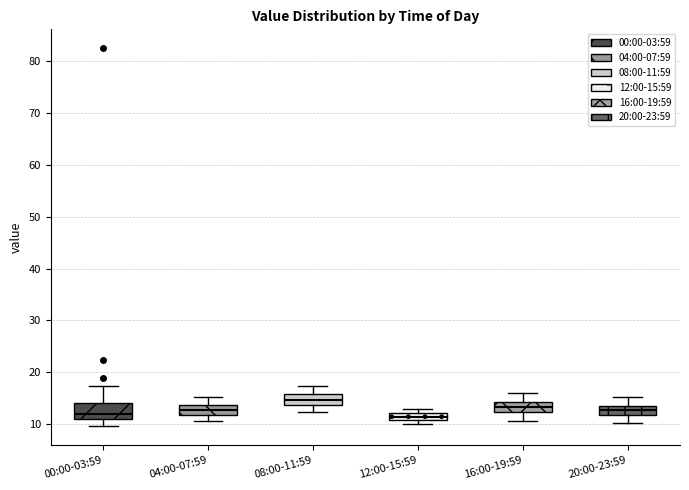

Where is the lower edge of the box for 00:00-03:59 on the y-axis? The values are not printed on the chart, so give them approximately, as read against the axis.

11